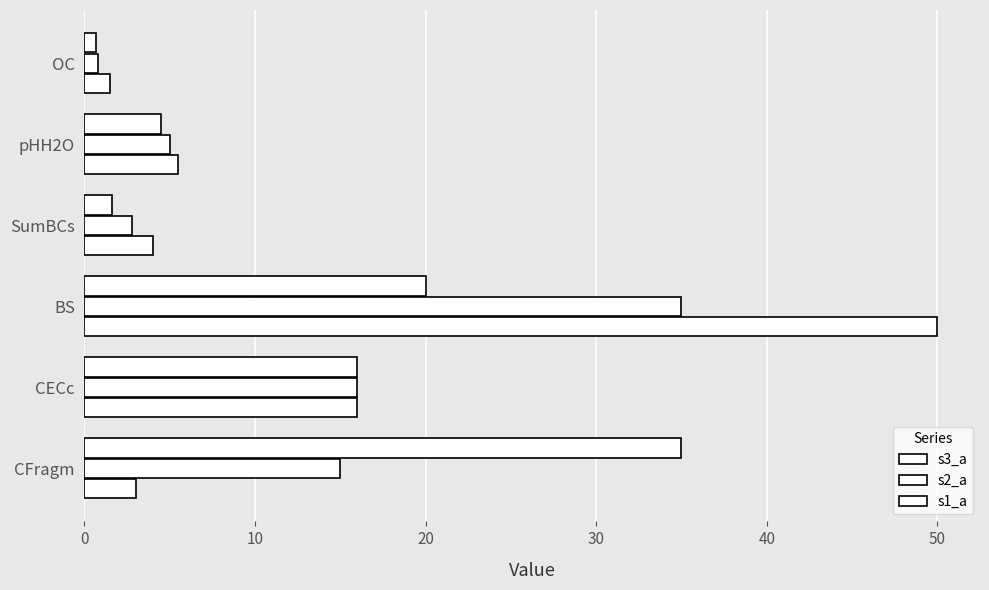

Count the number of categories in the chart.

6